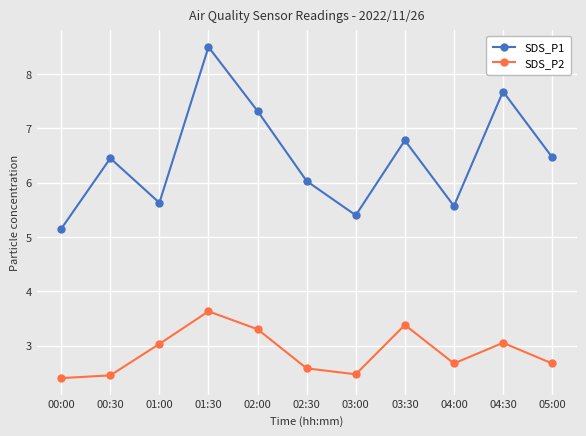

True or false: SDS_P2 and SDS_P1 cross at least once.

False